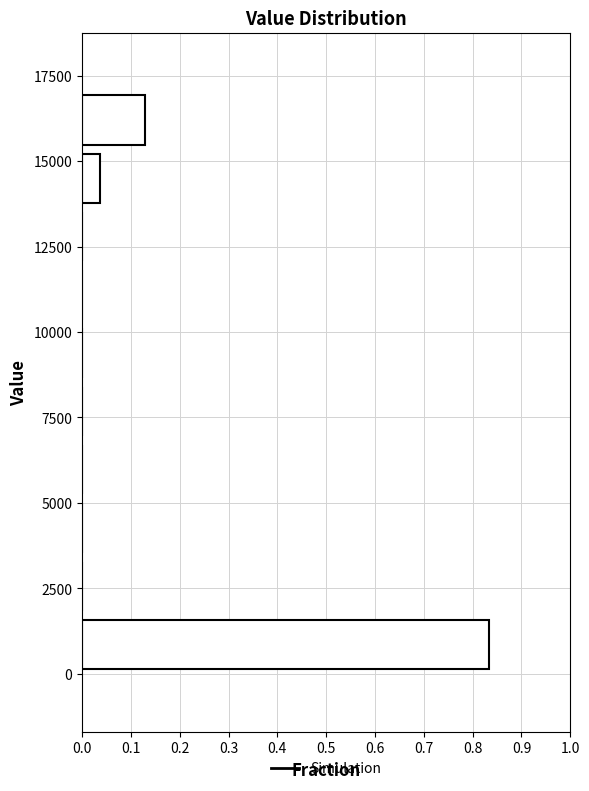

Around what value on the y-axis is the longest bar? Give the approximate position of its centre, as read against the axis.

1000